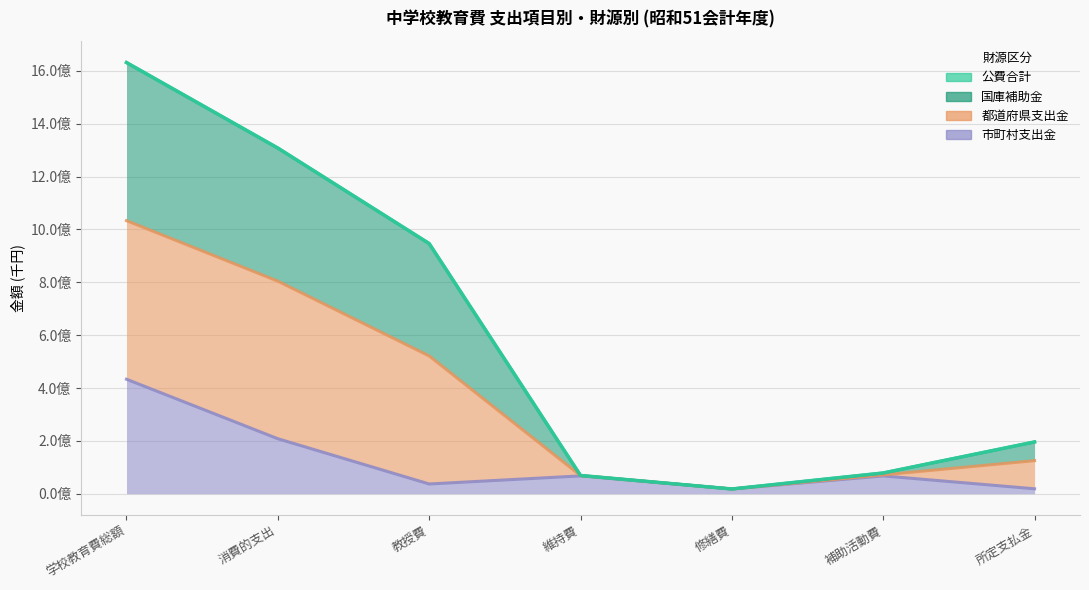

How many lines are shown in the chart?

3